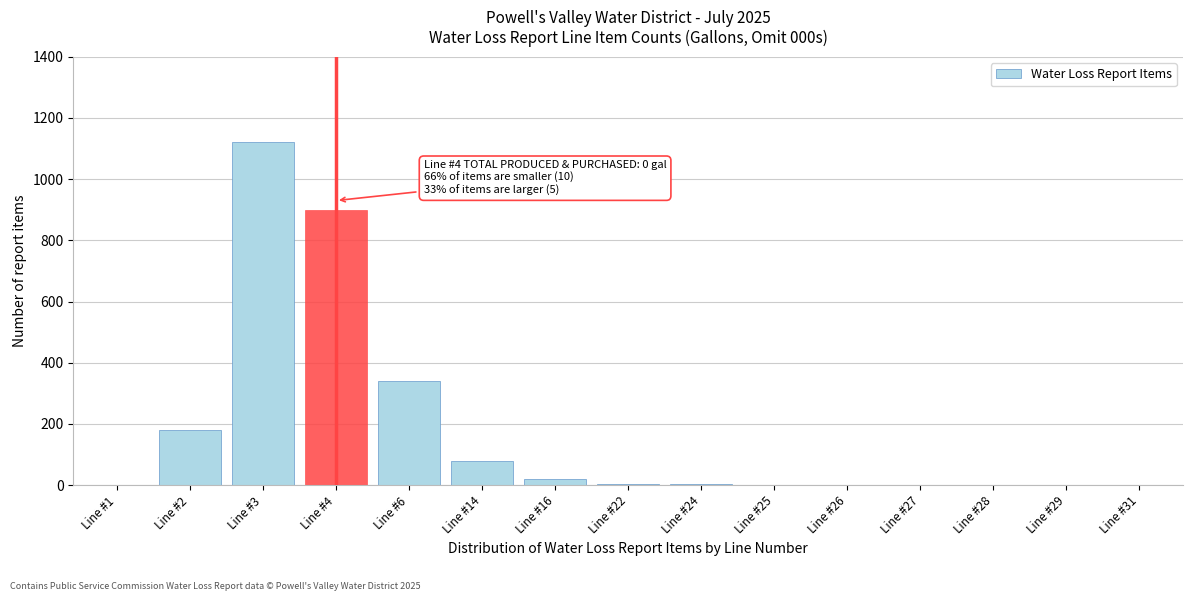

At which label is the value closest to 560?

Line #6